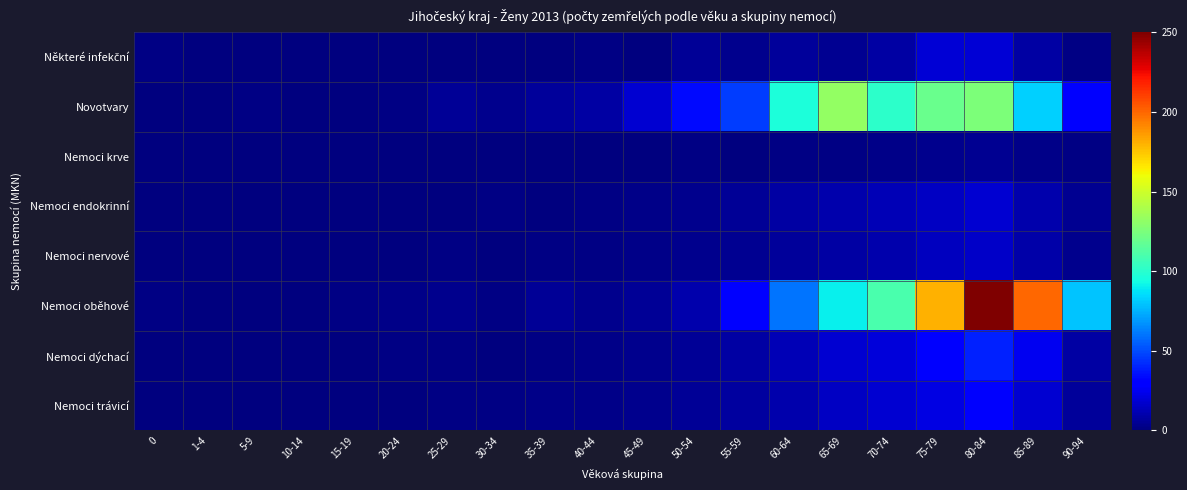

Count the number of categories in the chart.

20